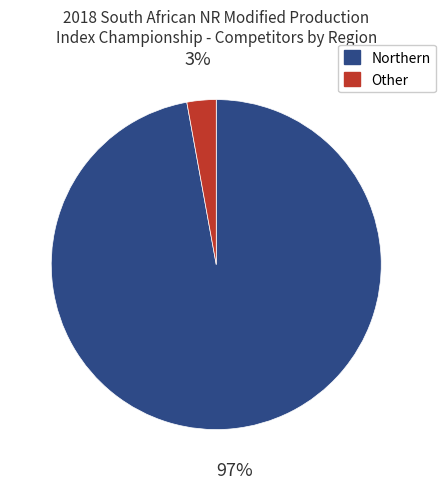

Is there any slice that represents more than half of the pie?

Yes